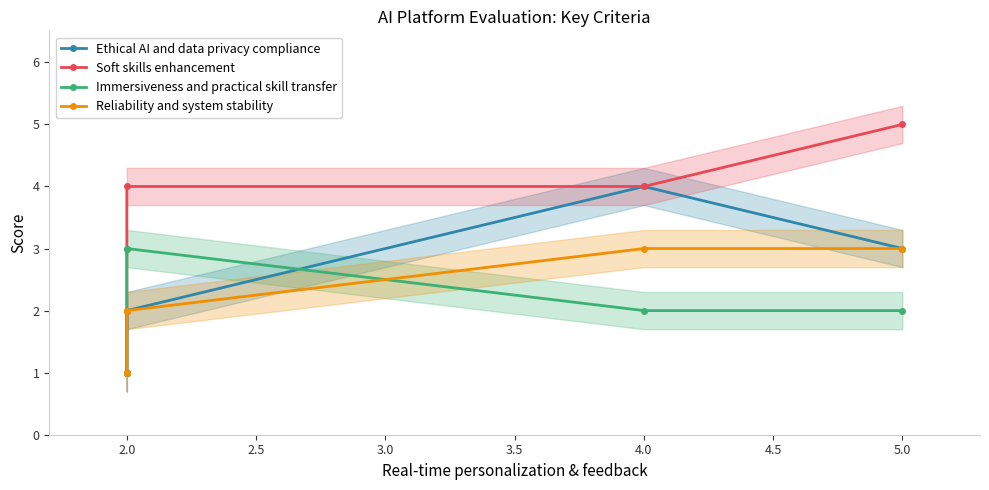

What is the difference between the highest and lowest values at 4.0?

2